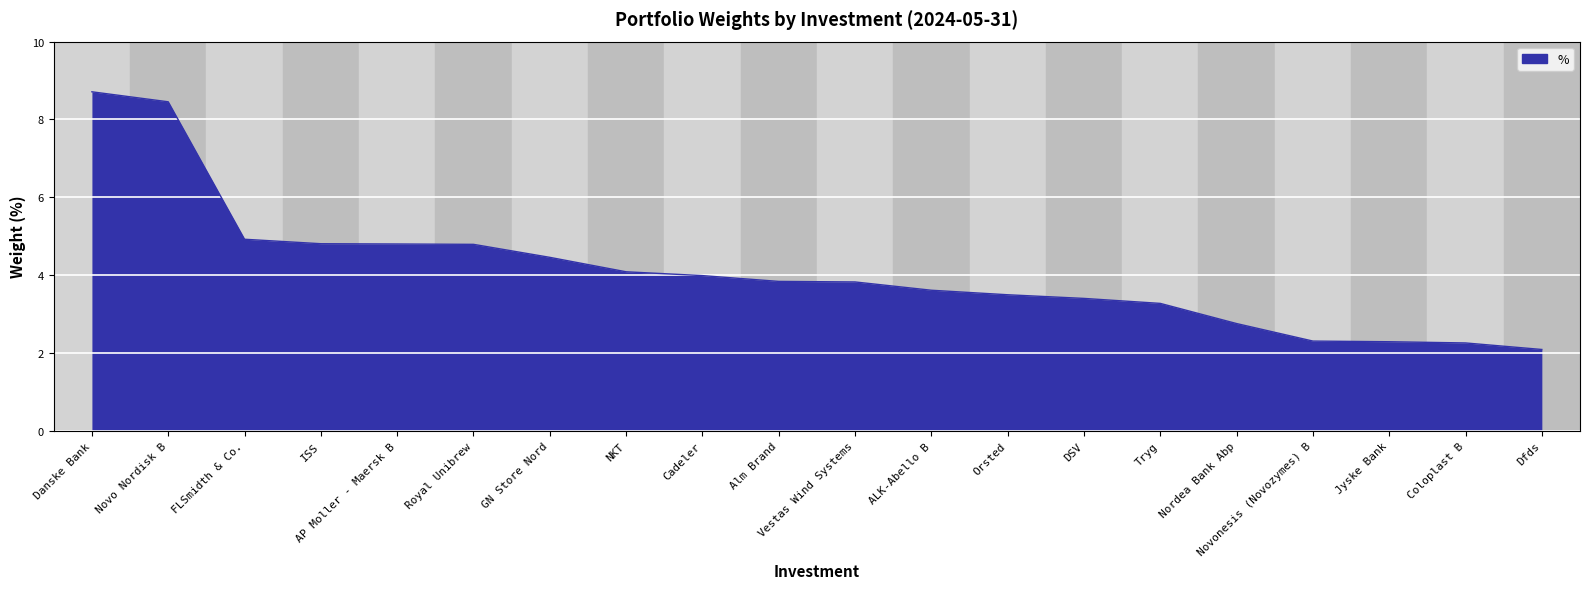

Approximately how many times larger is the value at Nordea Bank Abp compared to AP Moller - Maersk B?

0.6